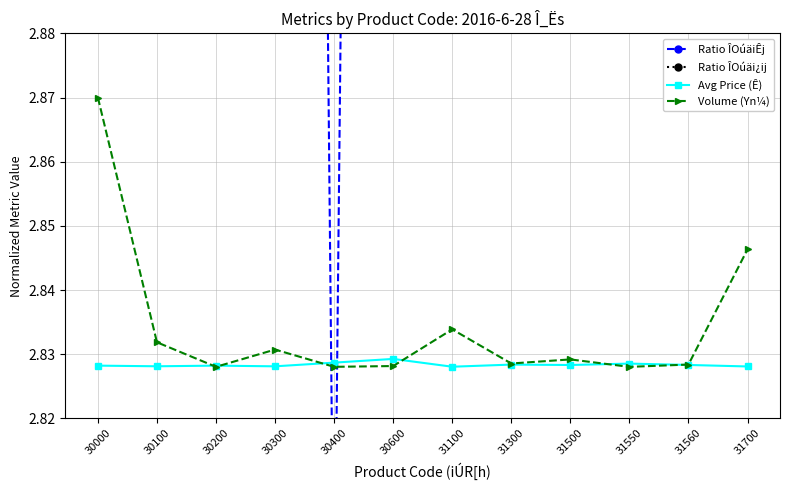

What are all the series names shown in the legend?

Ratio ÎOúäiÊj, Ratio ÎOúäi¿ij, Avg Price (Ê), Volume (Yn¼)